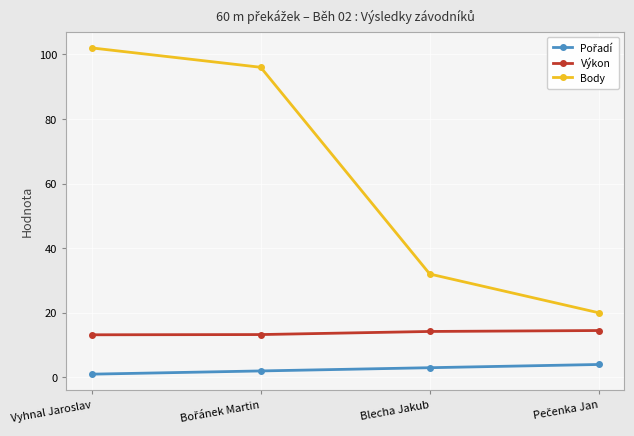

Which category has the lowest value across all series?

Vyhnal Jaroslav